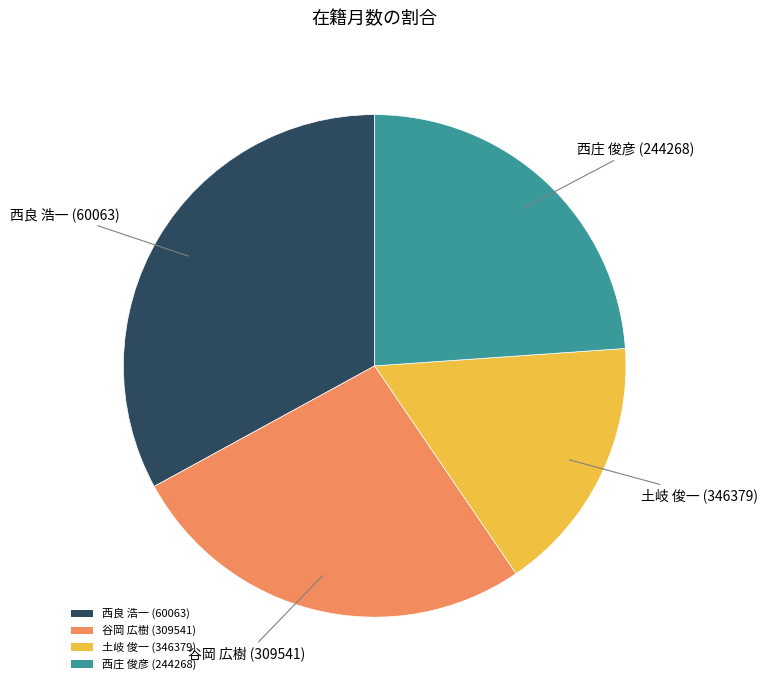

Do 西庄 俊彦 (244268) and 土岐 俊一 (346379) together represent more than half of the pie?

No